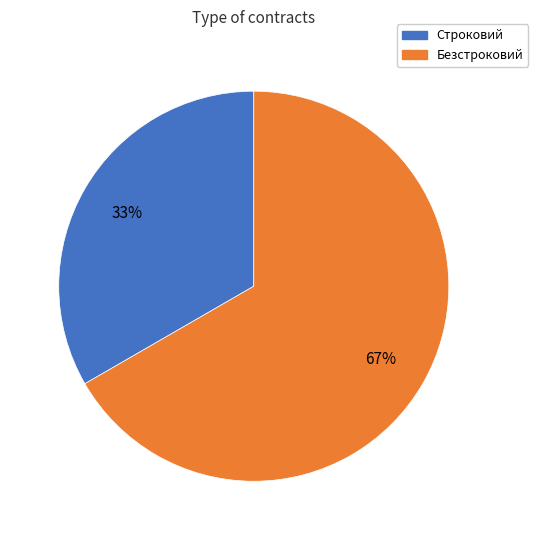

Which category has the biggest portion of the pie?

Безстроковий